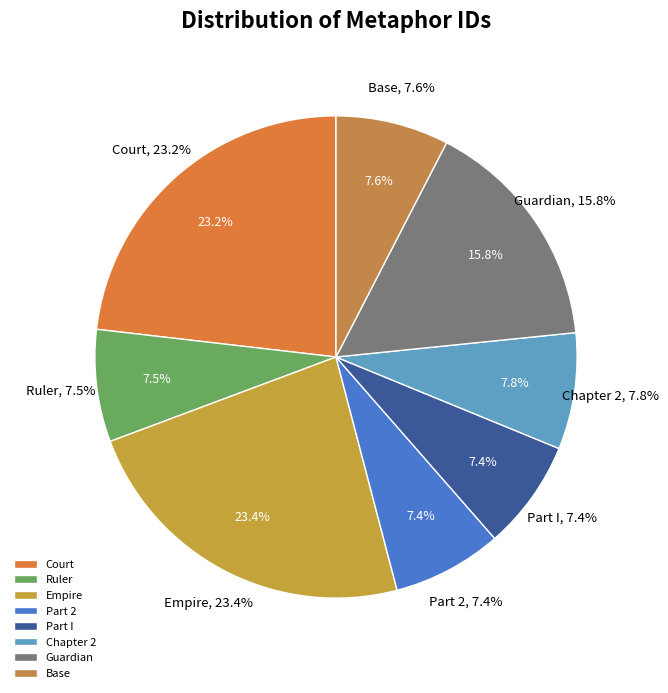

Which has a higher value, Court (id 24674) or Part I (id 11498)?

Court (id 24674)